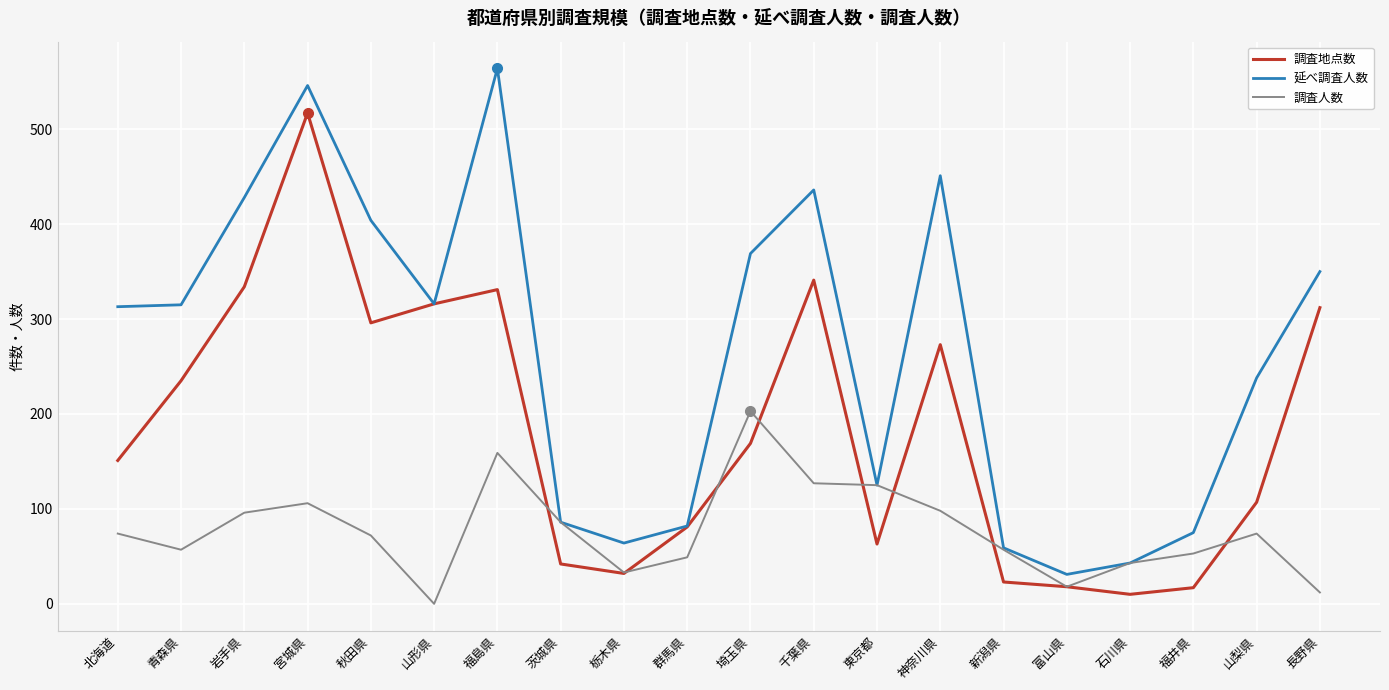

Does the chart display data point markers on the line(s)?

No